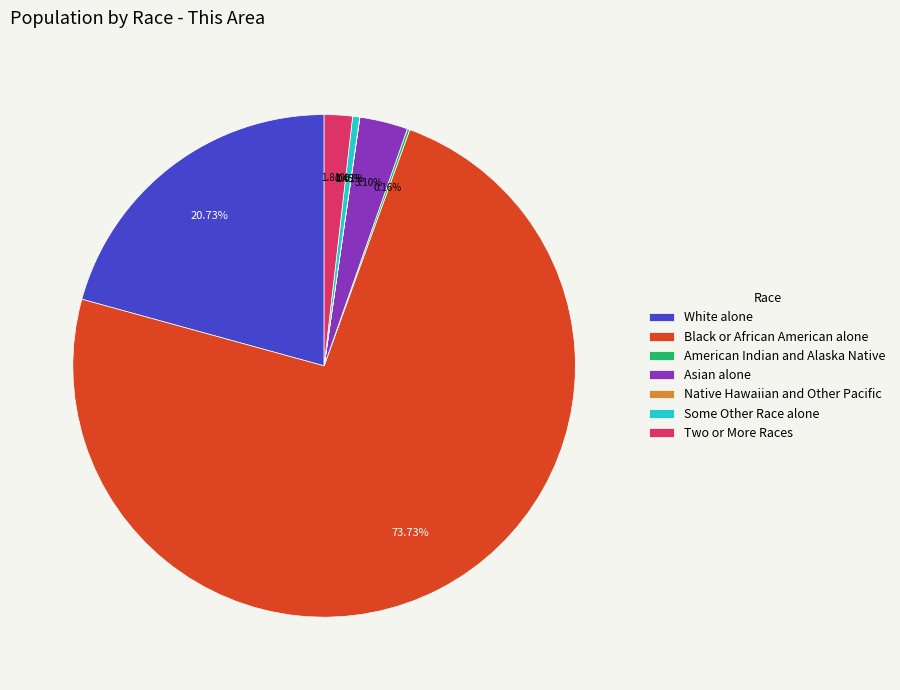

Which slice is the largest?

Black or African American alone